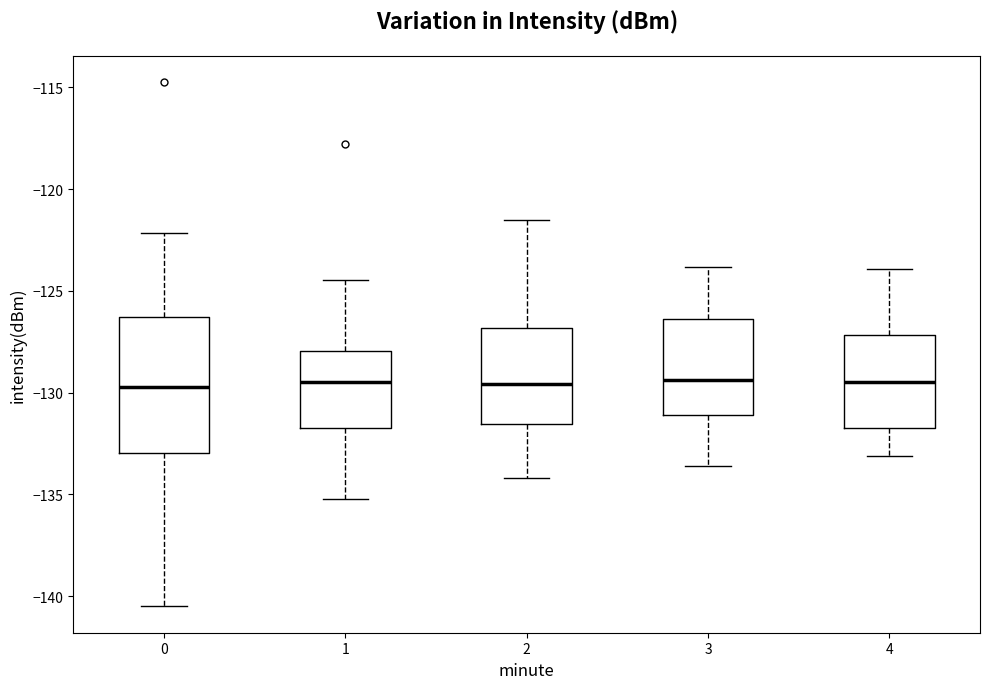

Where does the median line of the box at x = 3 sit on the y-axis? The values are not printed on the chart, so give them approximately, as read against the axis.

-129.5